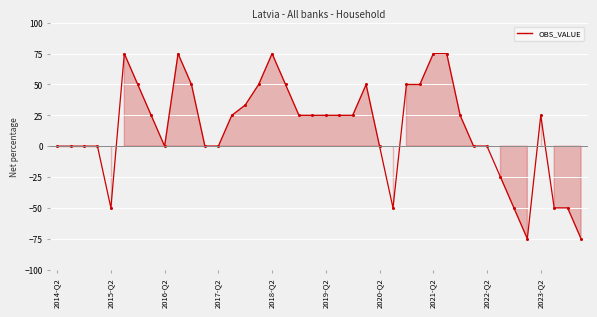

What is the difference between the maximum and second lowest values?

150.0